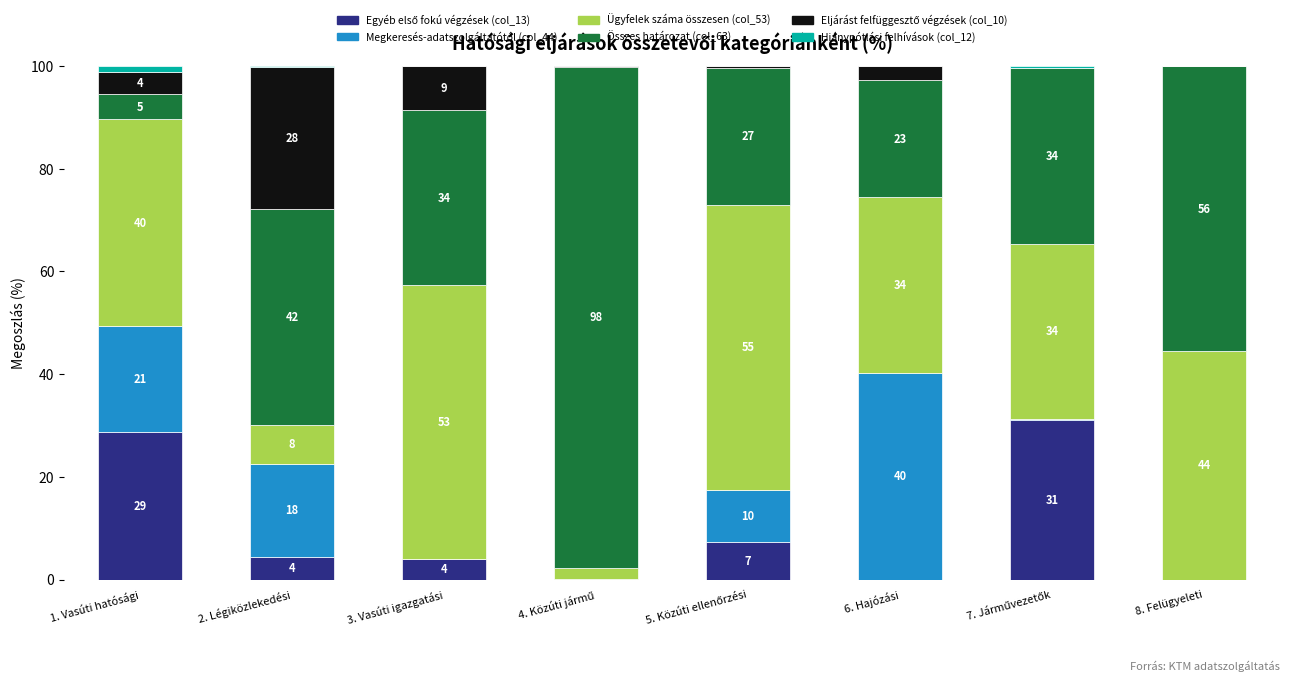

Does the chart contain stacked bars?

Yes